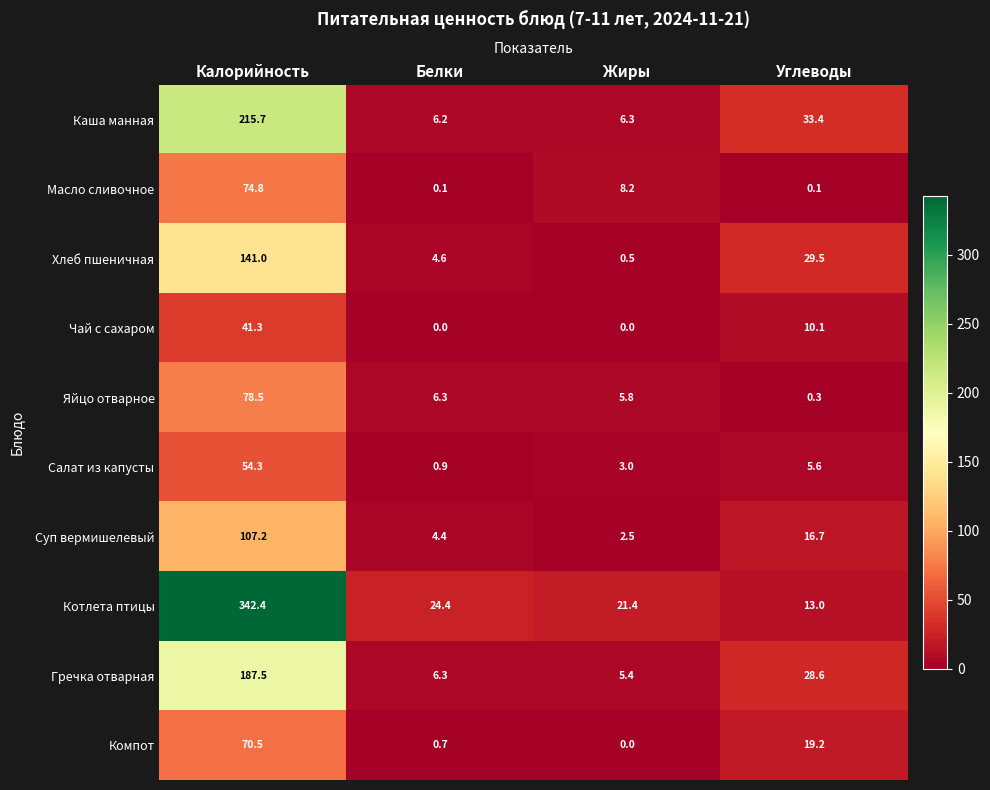

The Чай с сахаром series shows 4.8 at Углеводы. True or false?

False